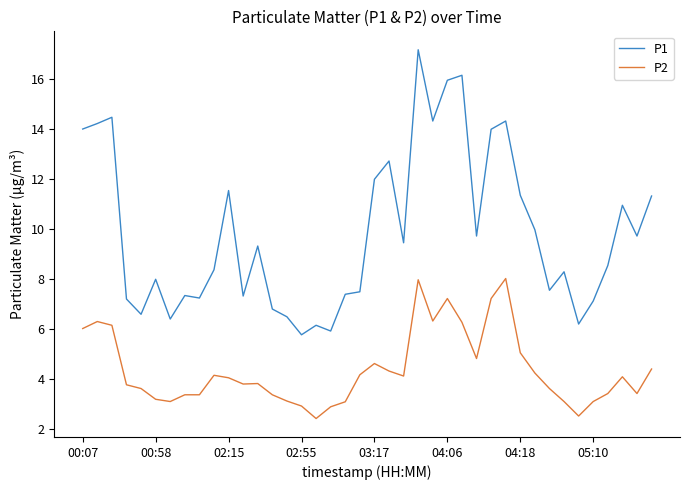

Which series has the widest spread of values?

P1